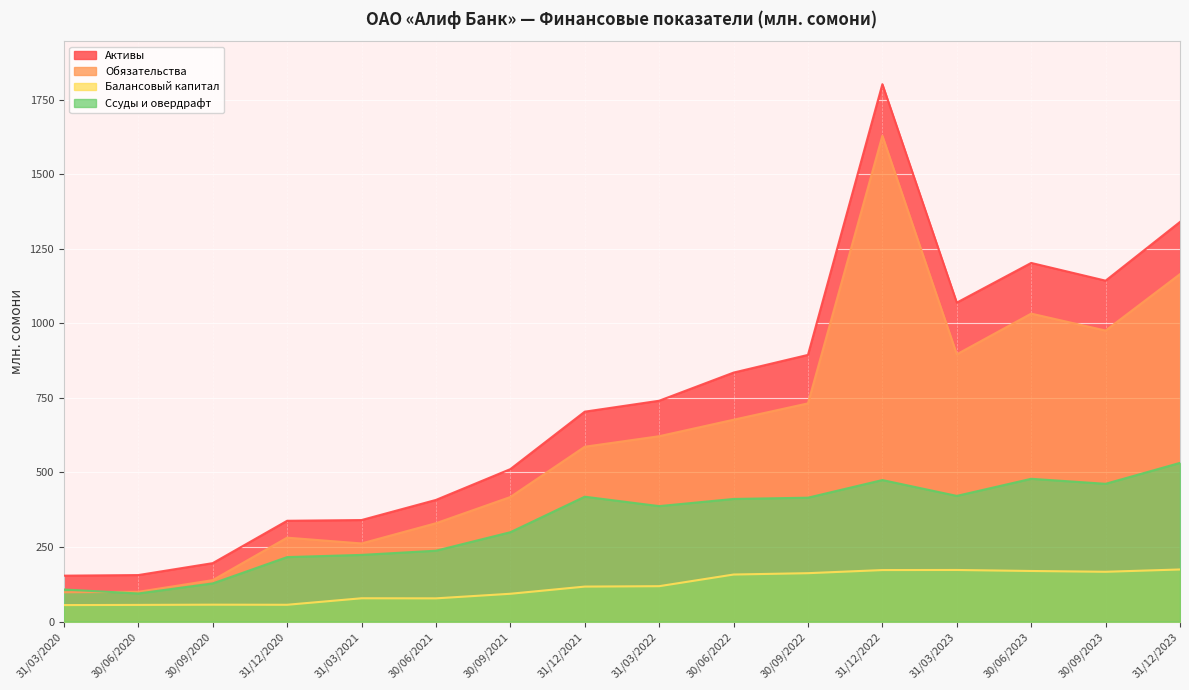

What is the approximate value of Активы at 31/03/2023?

1069.3